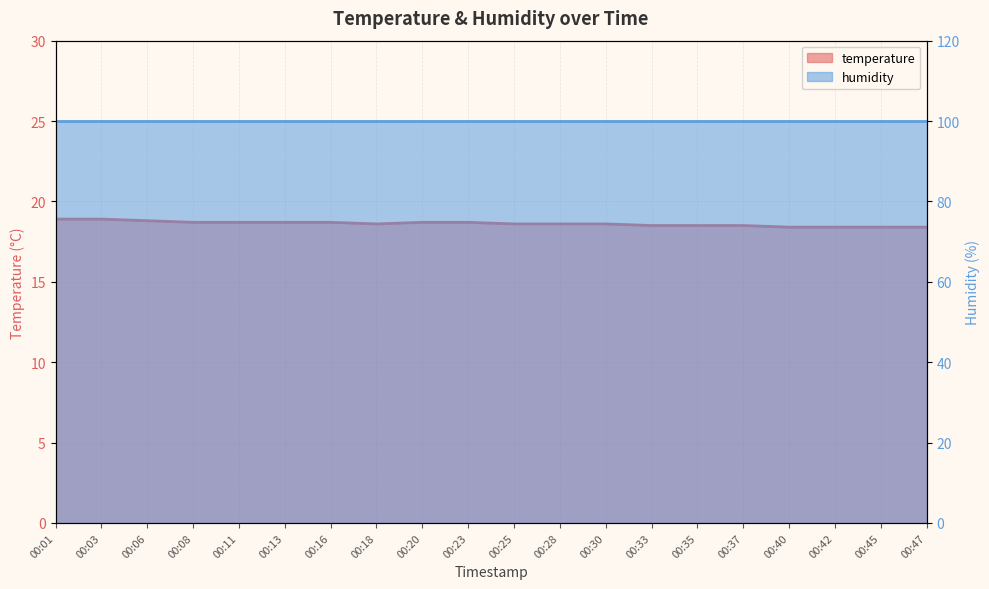

Rank the categories by value from highest to lowest.

00:01, 00:03, 00:06, 00:08, 00:11, 00:13, 00:16, 00:20, 00:23, 00:18, 00:25, 00:28, 00:30, 00:33, 00:35, 00:37, 00:40, 00:42, 00:45, 00:47